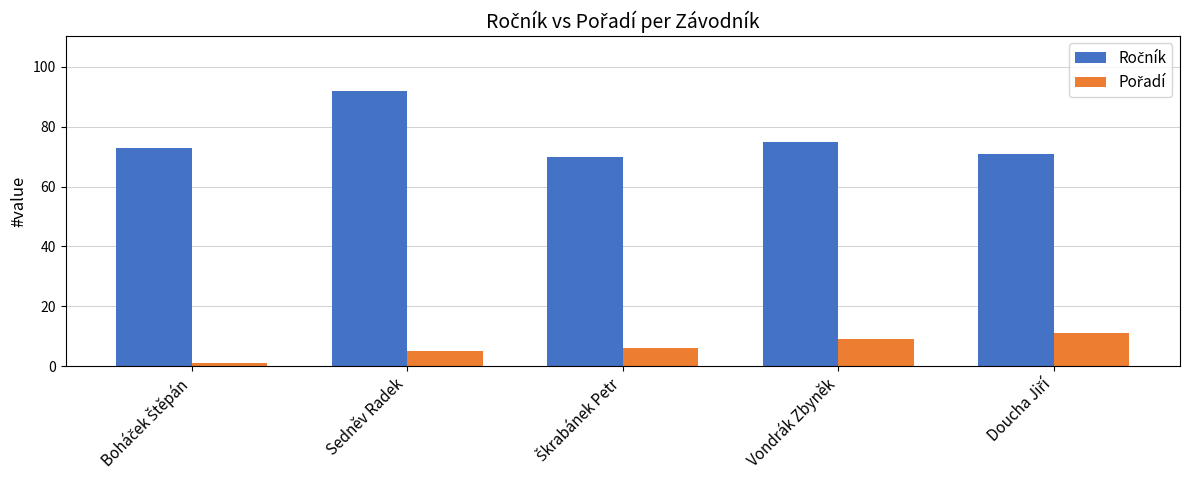

What is the difference between the highest and lowest values at Sedněv Radek?

87